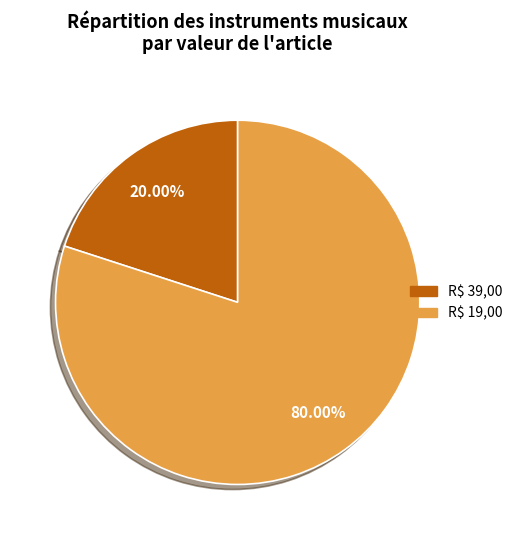

To the nearest percent, what is the combined percentage of R$ 19,00 and R$ 39,00?

100%